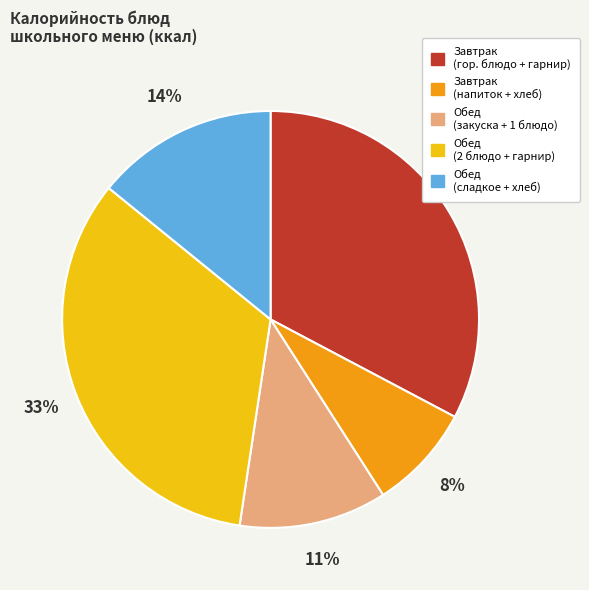

To the nearest percent, what is the difference between the largest and smallest slice percentages?

25%